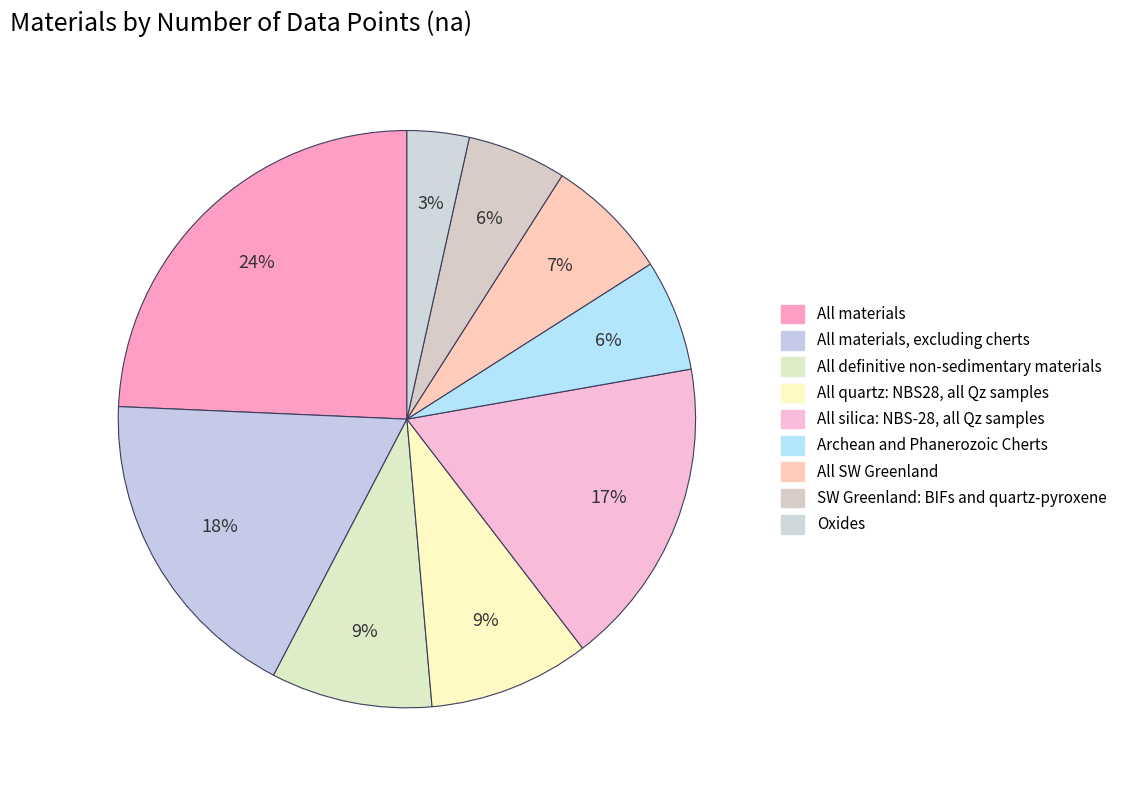

How many slices are in this pie chart?

9